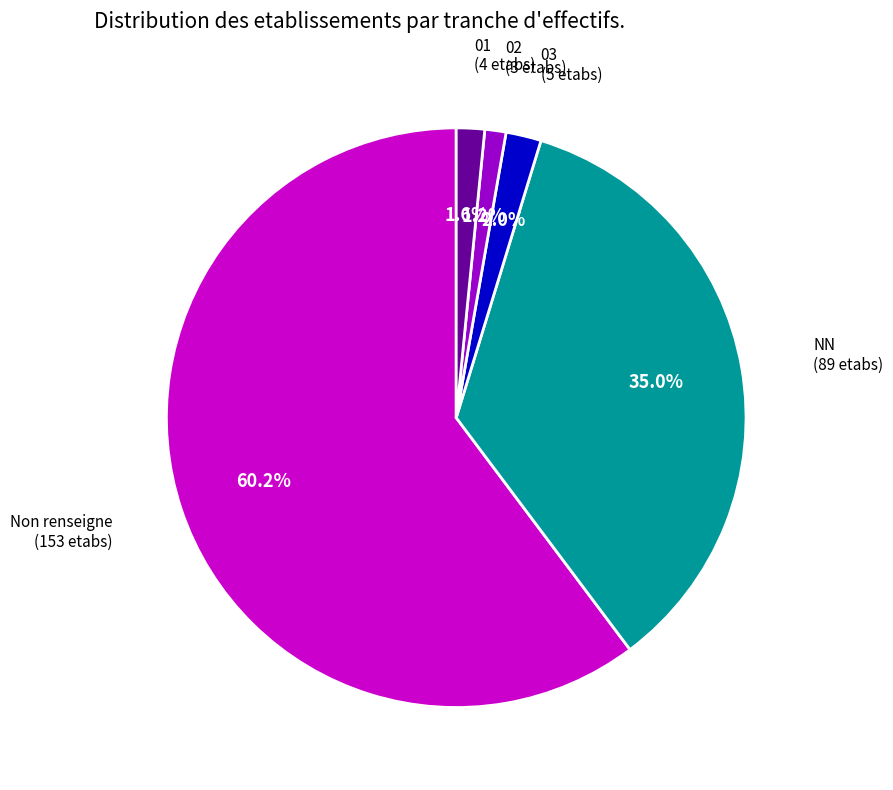

To the nearest percent, what is the average slice percentage?

20%